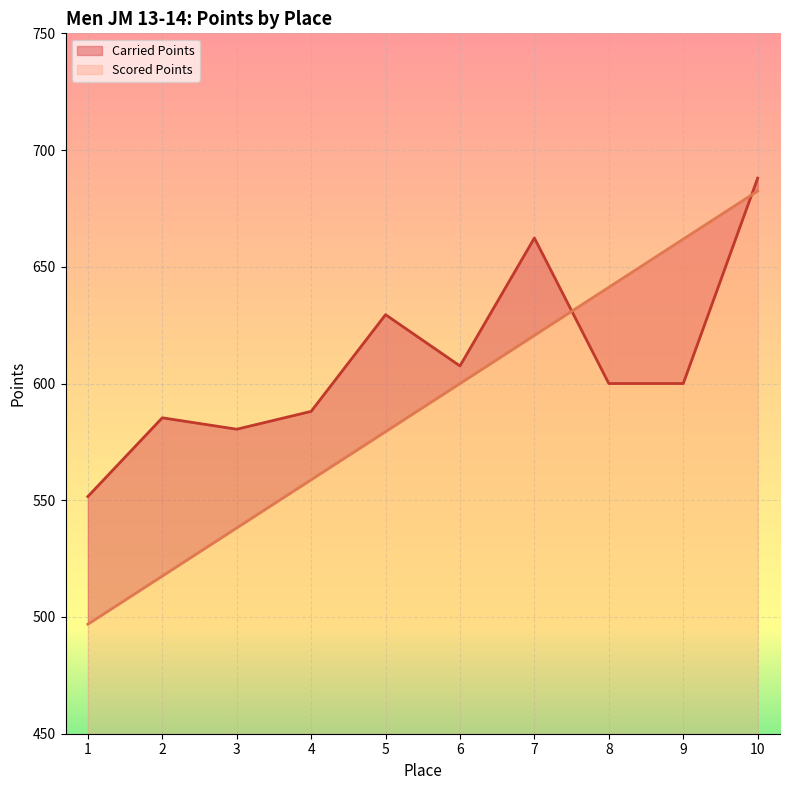

What is the approximate value of Carried Points at 2?

585.3